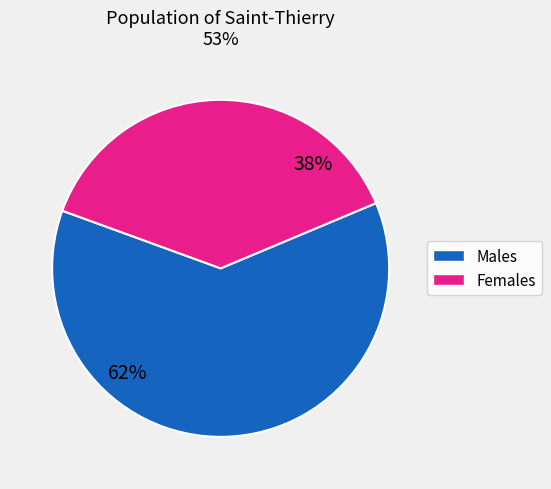

To the nearest percent, what is the difference between the largest and smallest slice percentages?

24%